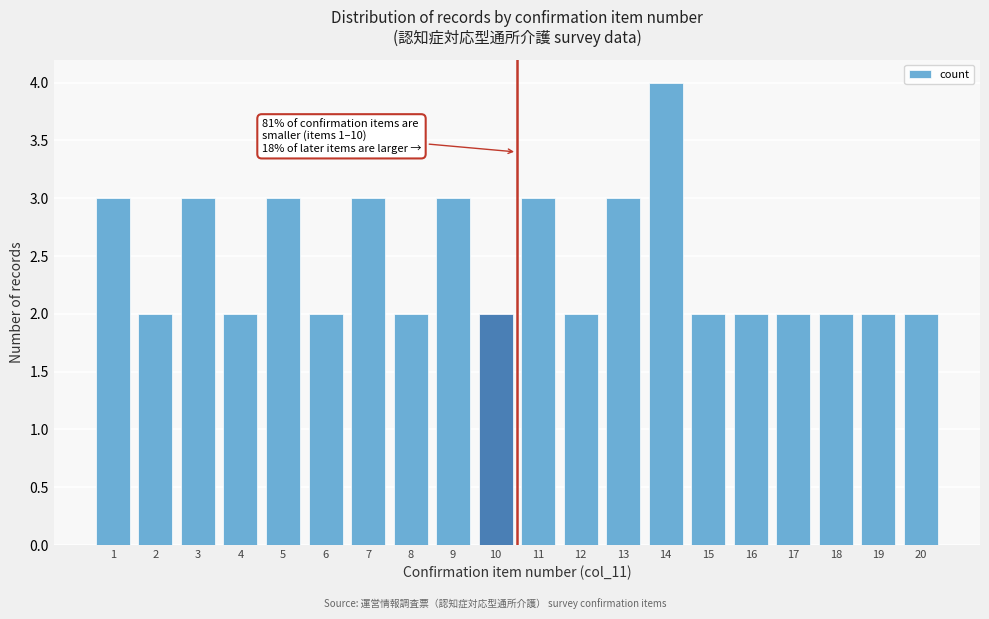

Reading left to right, transcribe all the data shown in this chart.

3	2	3	2	3	2	3	2	3	2	3	2	3	4	2	2	2	2	2	2